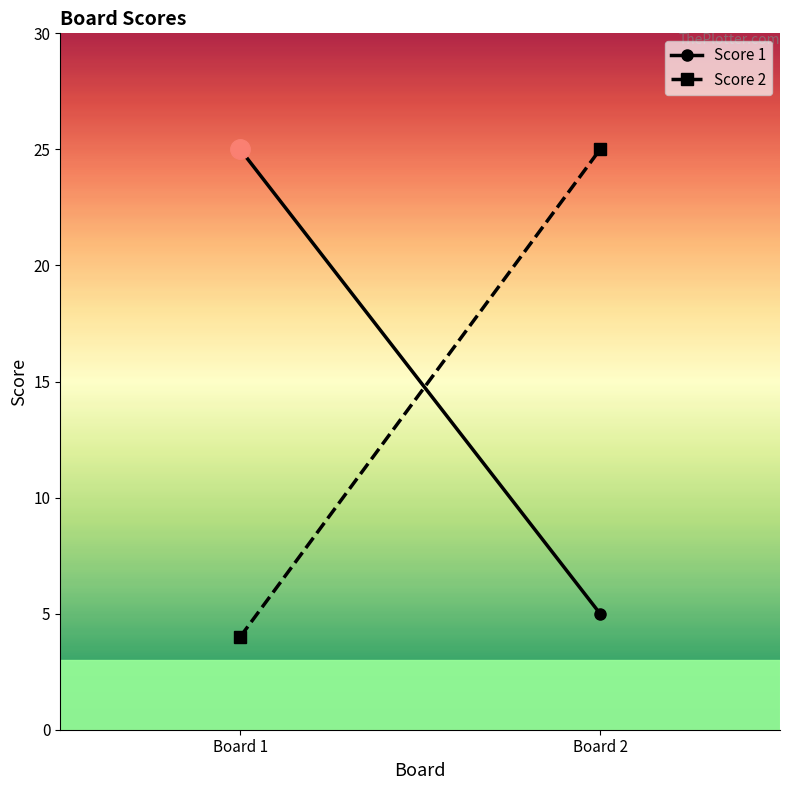

What is the minimum value shown in the chart?

4